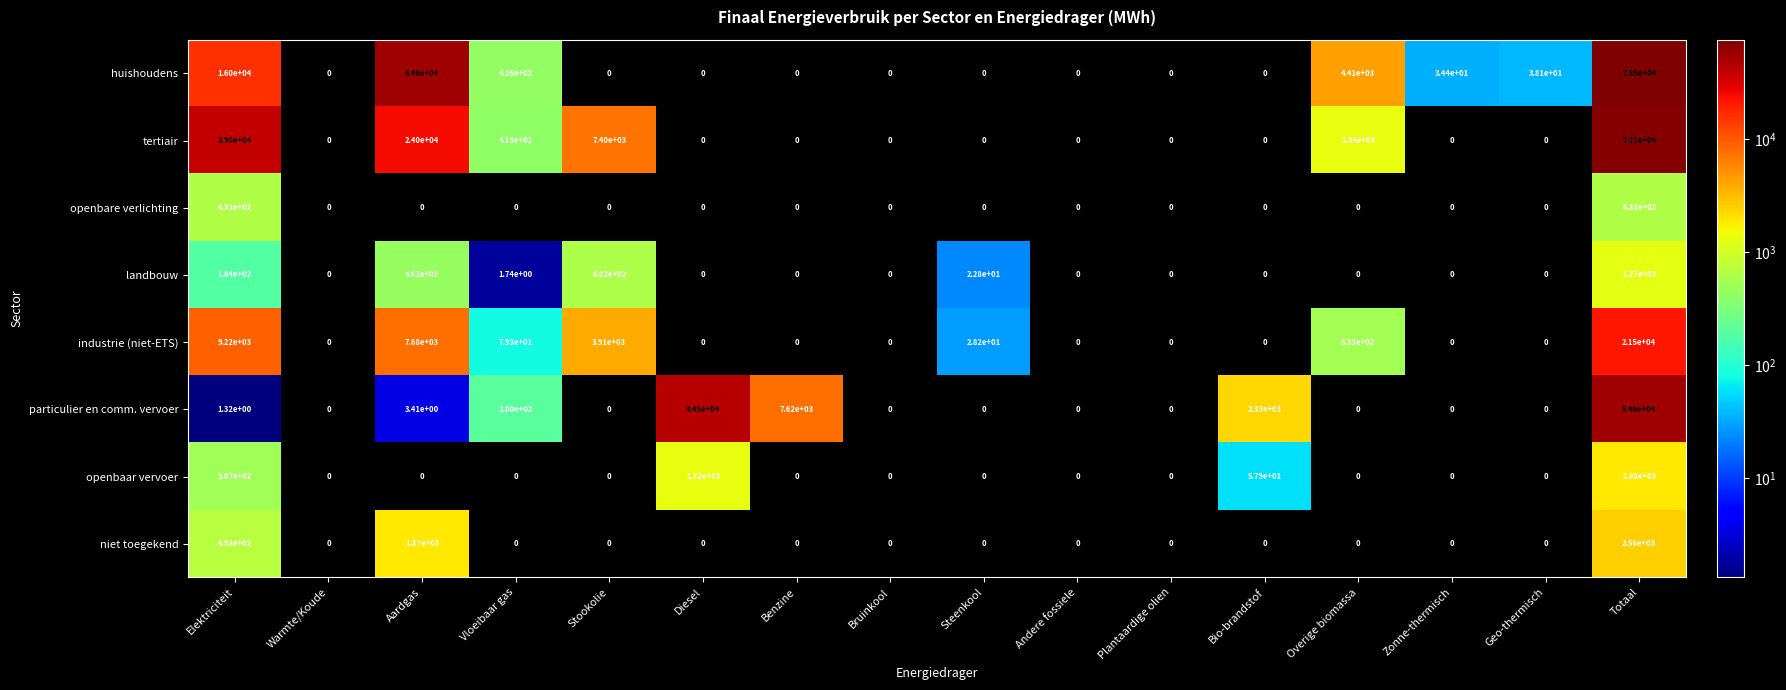

Where is niet toegekend nearest to the value 1280?

Elektriciteit